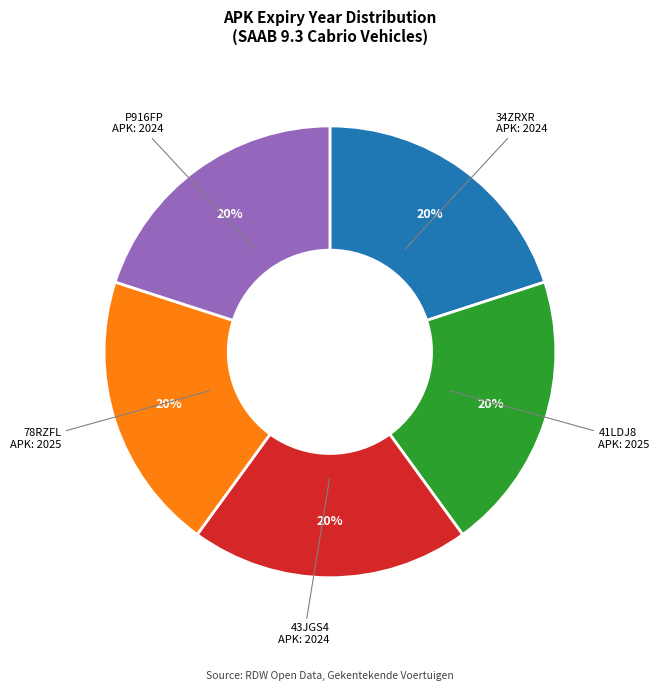

Does any single category account for the majority?

No